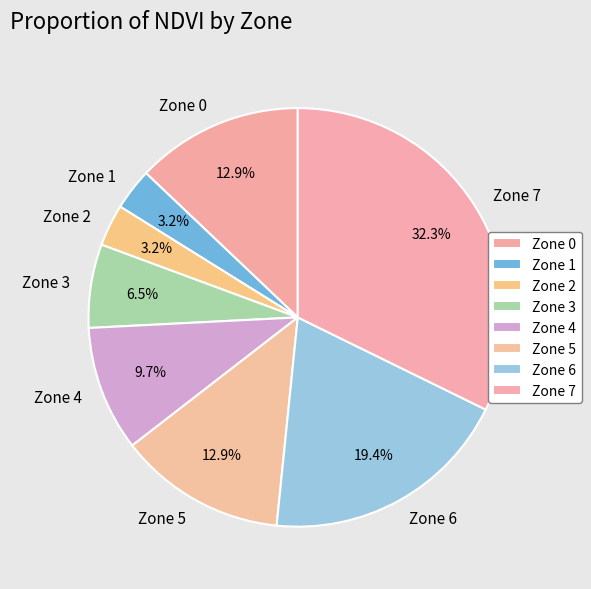

What percentage is NOT represented by Zone 0?

87.1%